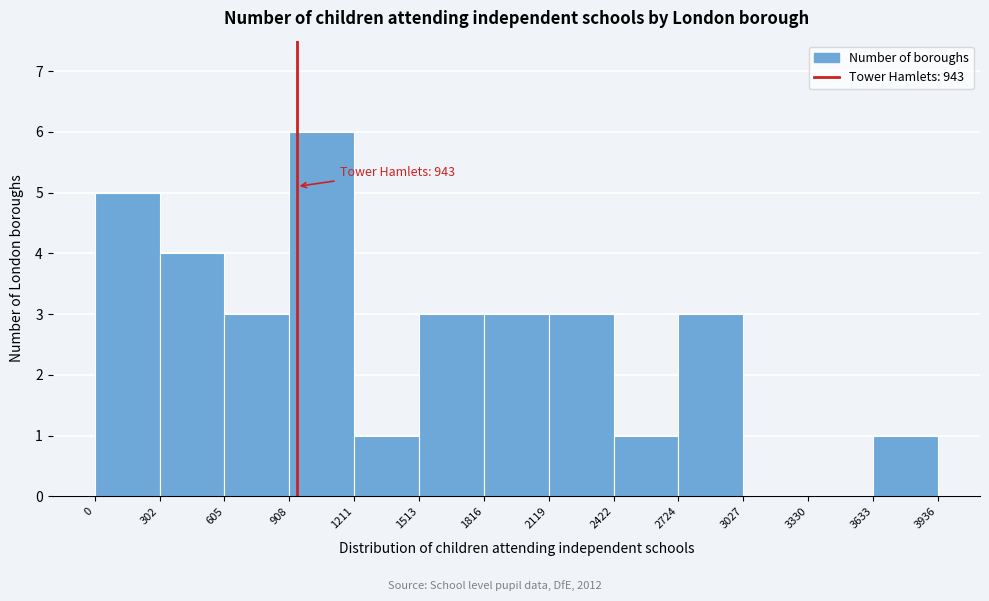

Over which range of the x-axis is the bar tallest?

908 to 1211